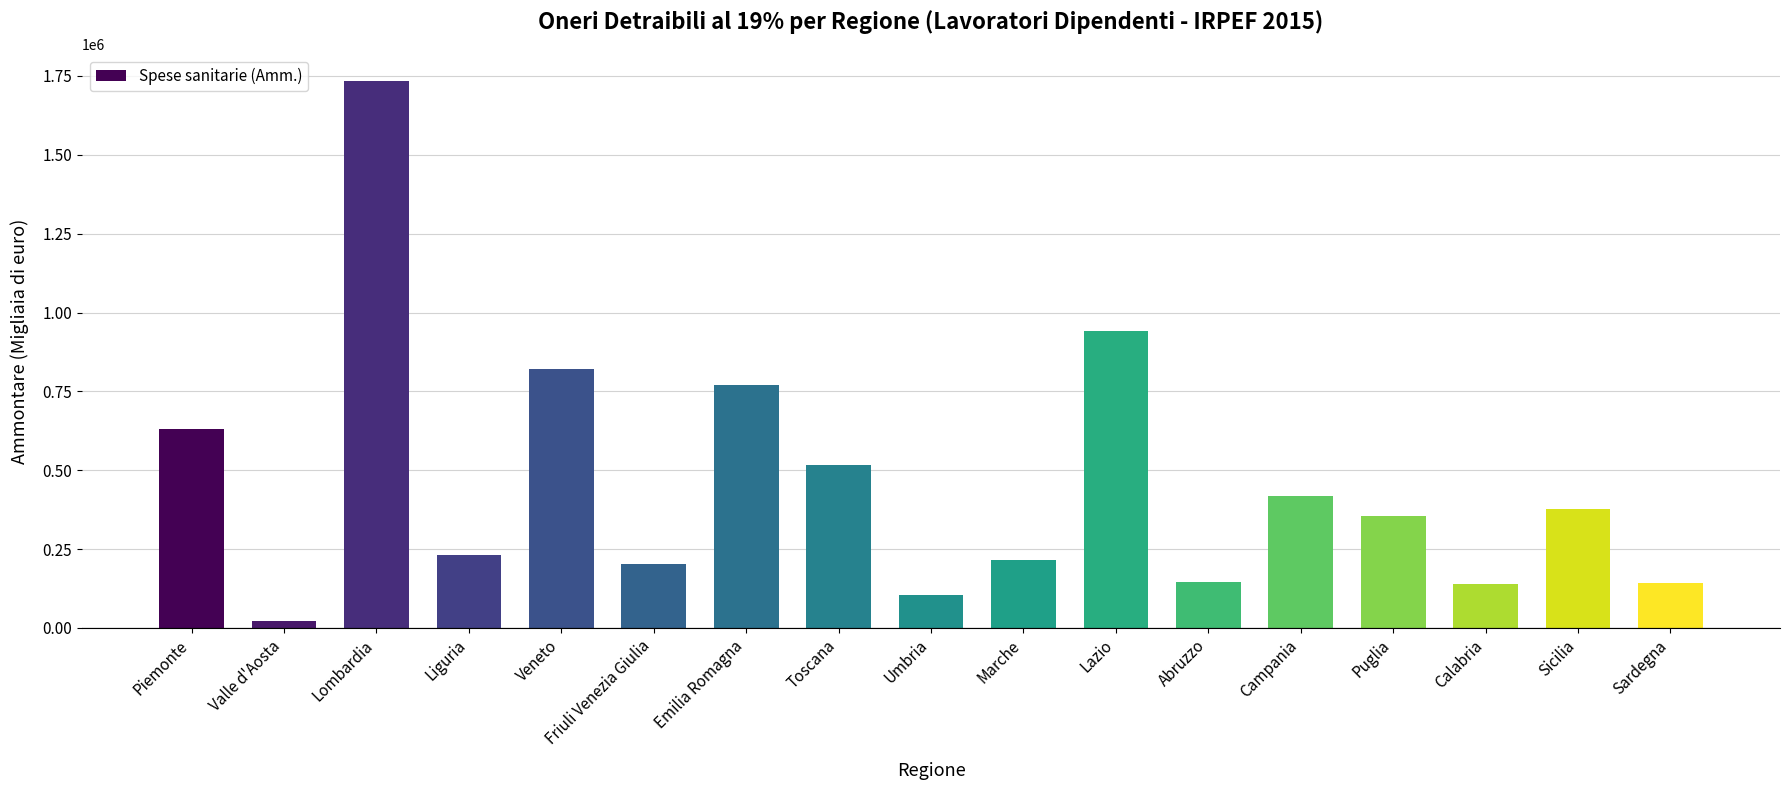

What is the change in value from Valle d'Aosta to Calabria?

+116818